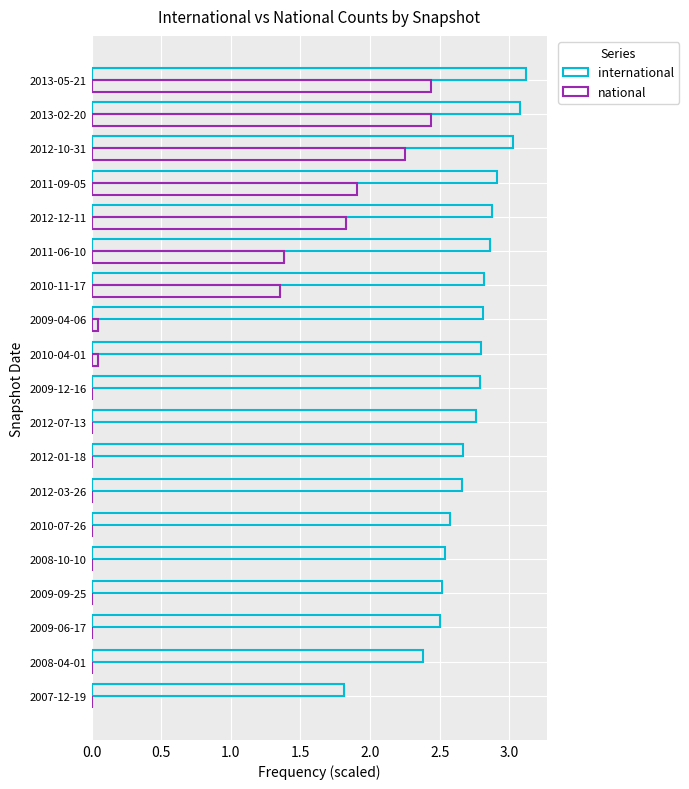

Reading right to left, extract all data points from this chart.

international: 3.1	3.1	3.0	2.9	2.9	2.9	2.8	2.8	2.8	2.8	2.8	2.7	2.7	2.6	2.5	2.5	2.5	2.4	1.8
national: 2.4	2.4	2.3	1.9	1.8	1.4	1.4	0.0	0.0	0.0	0.0	0.0	0.0	0.0	0.0	0.0	0.0	0.0	0.0